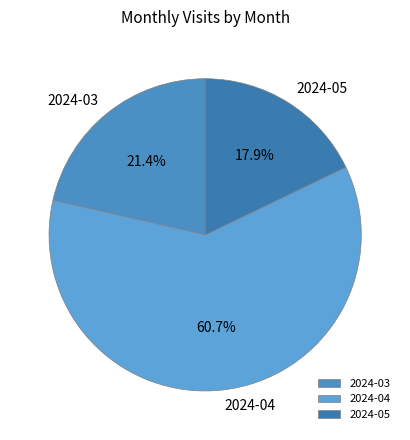

Does any single category account for the majority?

Yes